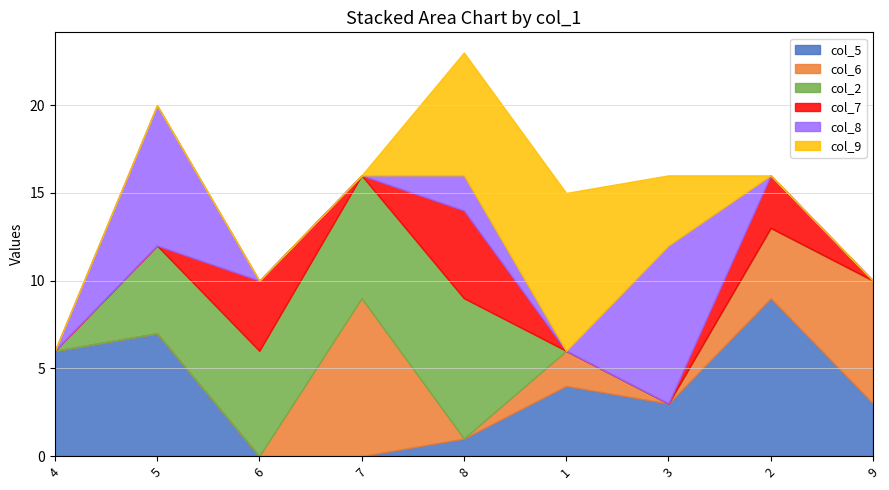

What is the total value across all series at 5?

20